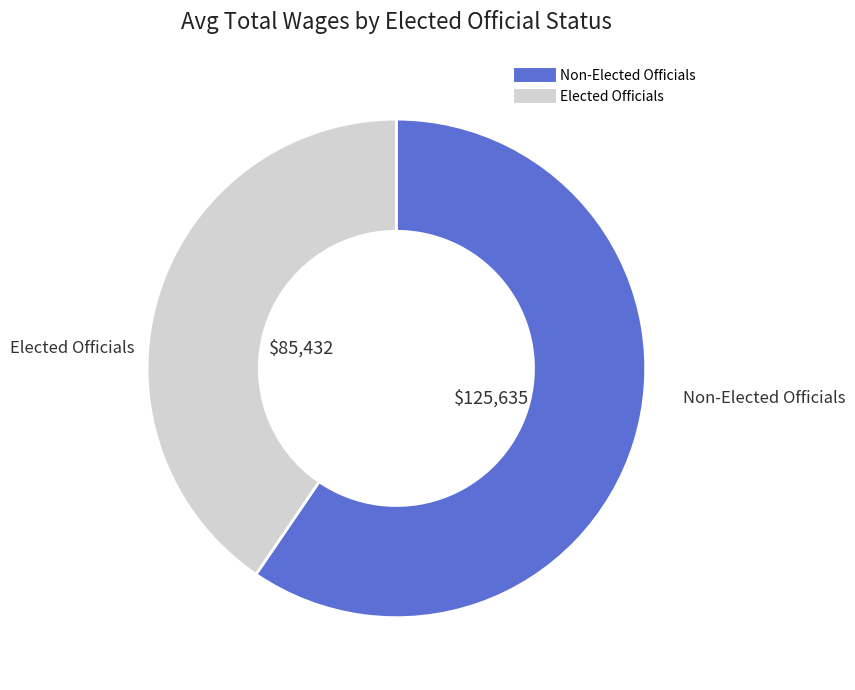

How many segments does this pie chart have?

2